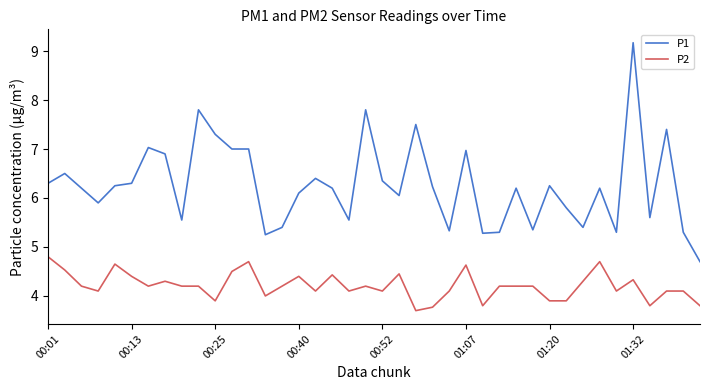

List the series in order of their peak value, lowest first.

P2, P1